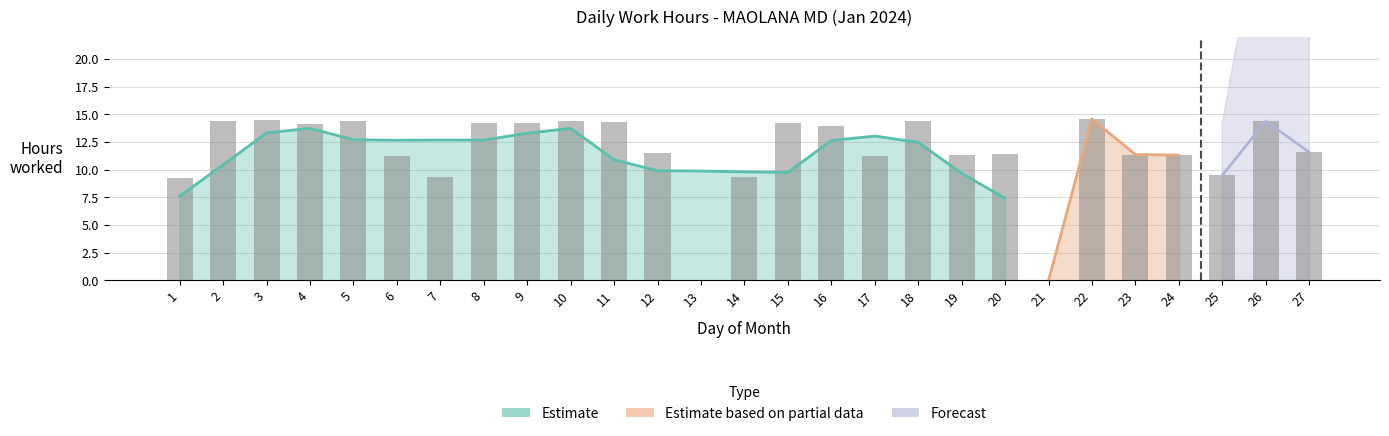

How many values are above zero?

25